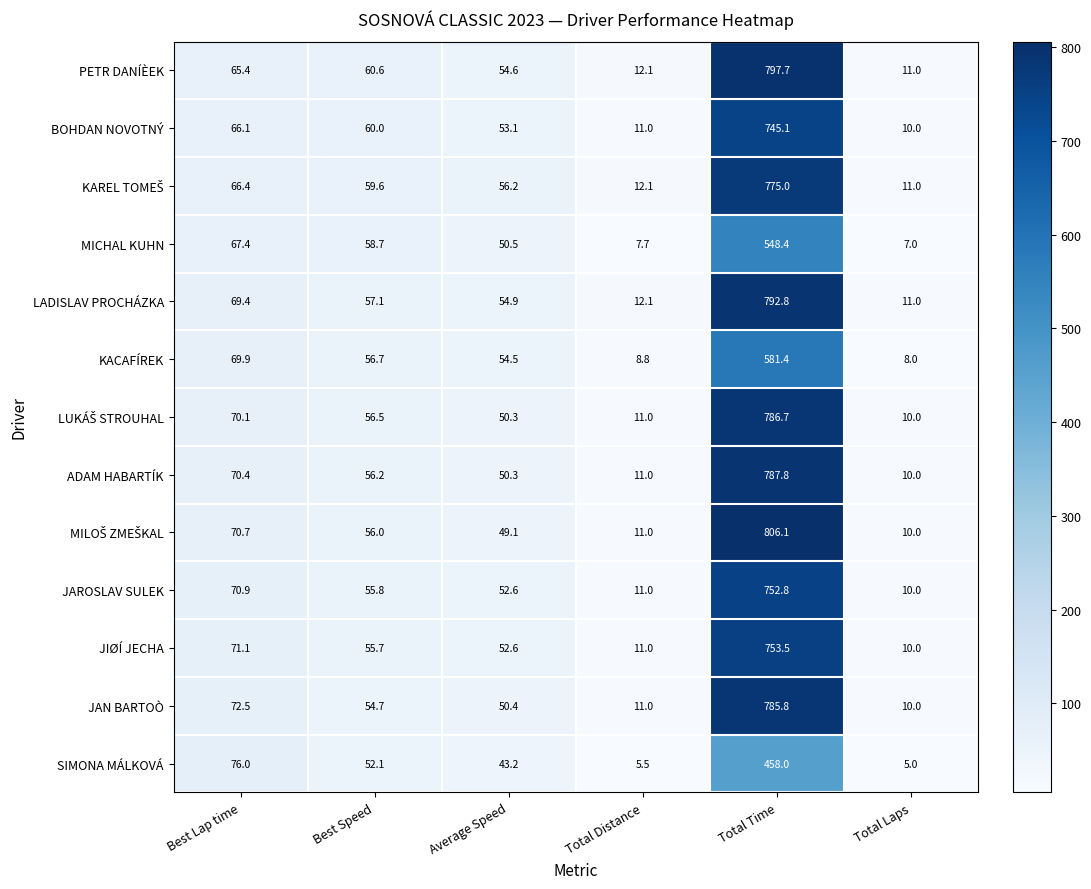

At how many categories does at least one series exceed 161?

1